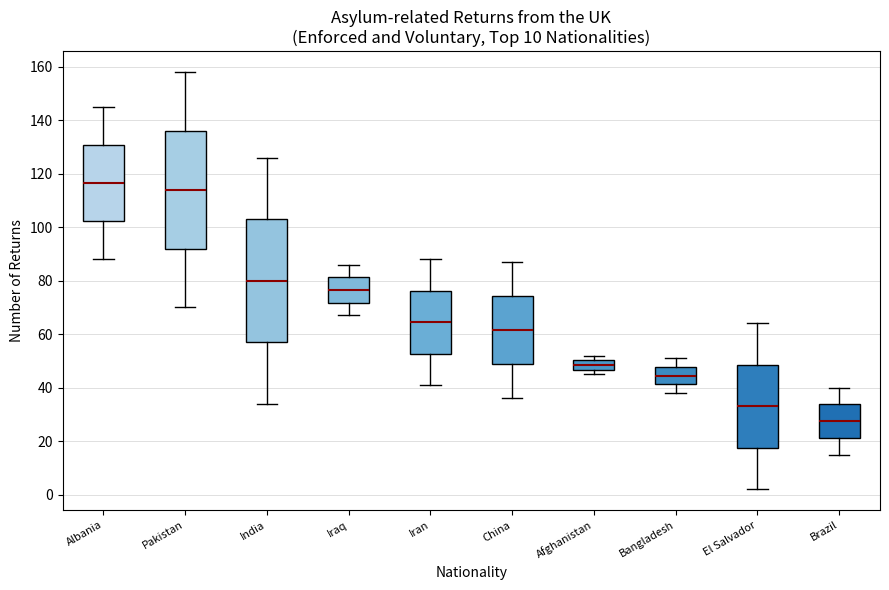

Reading left to right, transcribe this box plot: for each box, give where its median line is, the range the box spans, and where its two whiskers end, as read against the y-axis. The values are not printed on the chart, so give them approximately, as read against the axis.

Albania: median 116, box 102 to 130, whiskers 88 to 146
Pakistan: median 114, box 92 to 136, whiskers 70 to 158
India: median 80, box 58 to 104, whiskers 34 to 126
Iraq: median 76, box 72 to 82, whiskers 68 to 86
Iran: median 64, box 52 to 76, whiskers 42 to 88
China: median 62, box 48 to 74, whiskers 36 to 88
Afghanistan: median 48, box 46 to 50, whiskers 46 (just below the box's lower edge) to 52
Bangladesh: median 44, box 42 to 48, whiskers 38 to 52
El Salvador: median 34, box 18 to 48, whiskers 2 to 64
Brazil: median 28, box 22 to 34, whiskers 16 to 40